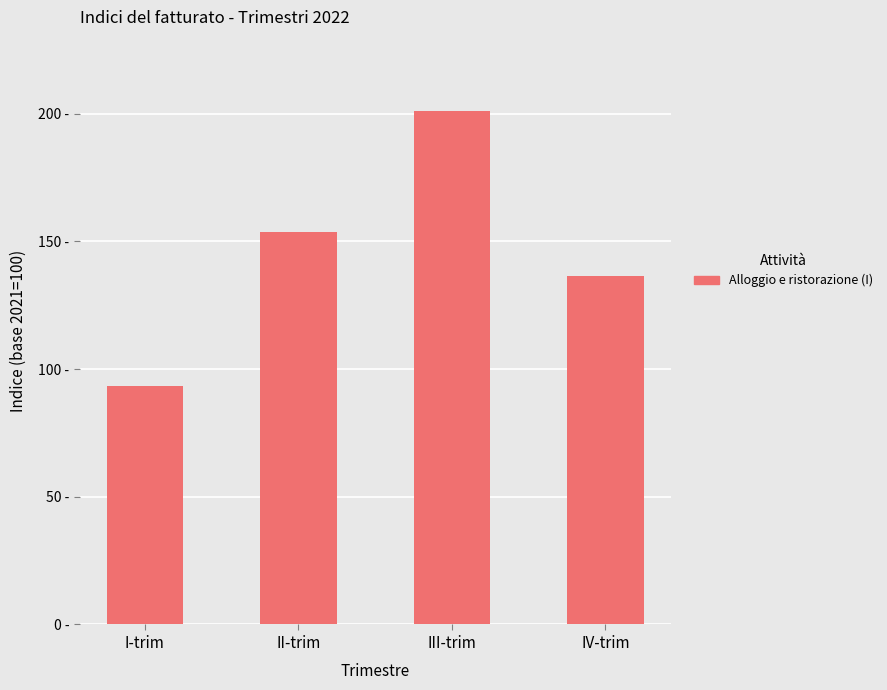

What is the value of the 3rd bar from the left?

201.1